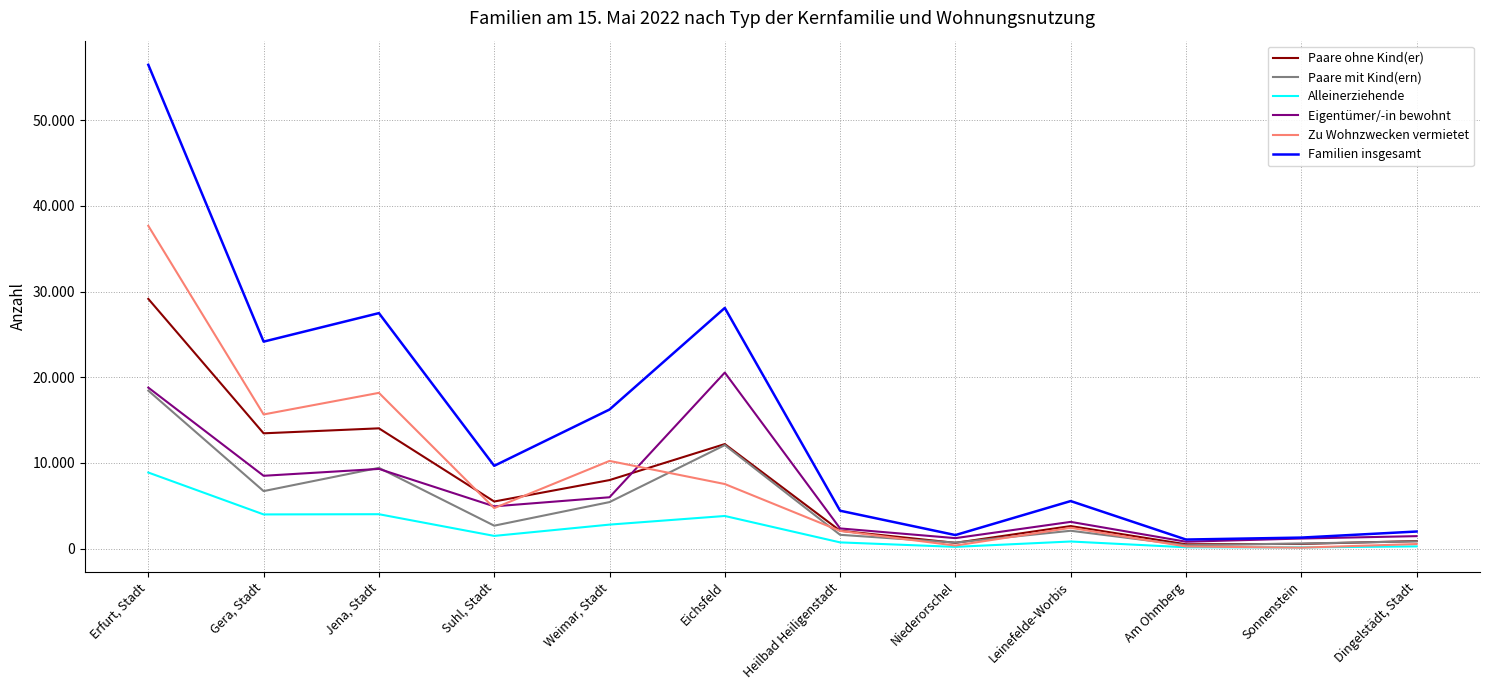

What are all the series names shown in the legend?

Paare ohne Kind(er), Paare mit Kind(ern), Alleinerziehende, Eigentümer/-in bewohnt, Zu Wohnzwecken vermietet, Familien insgesamt